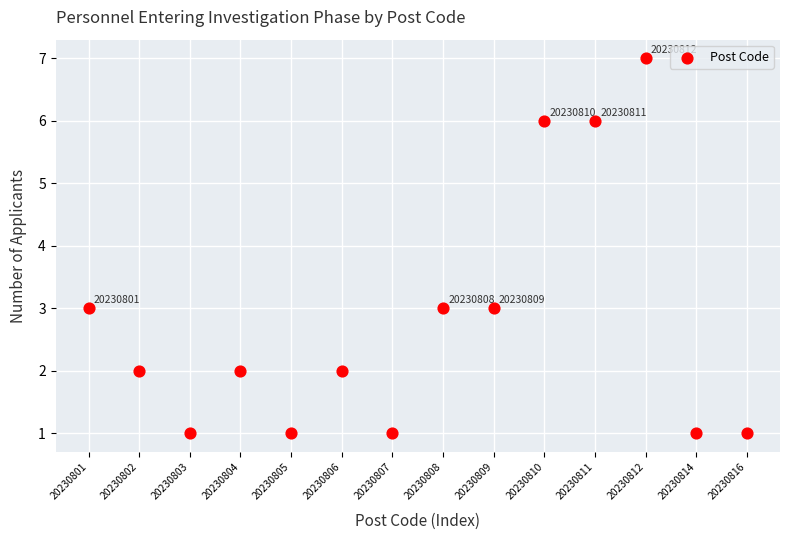

What is the range of Y values (max minus min)?

6